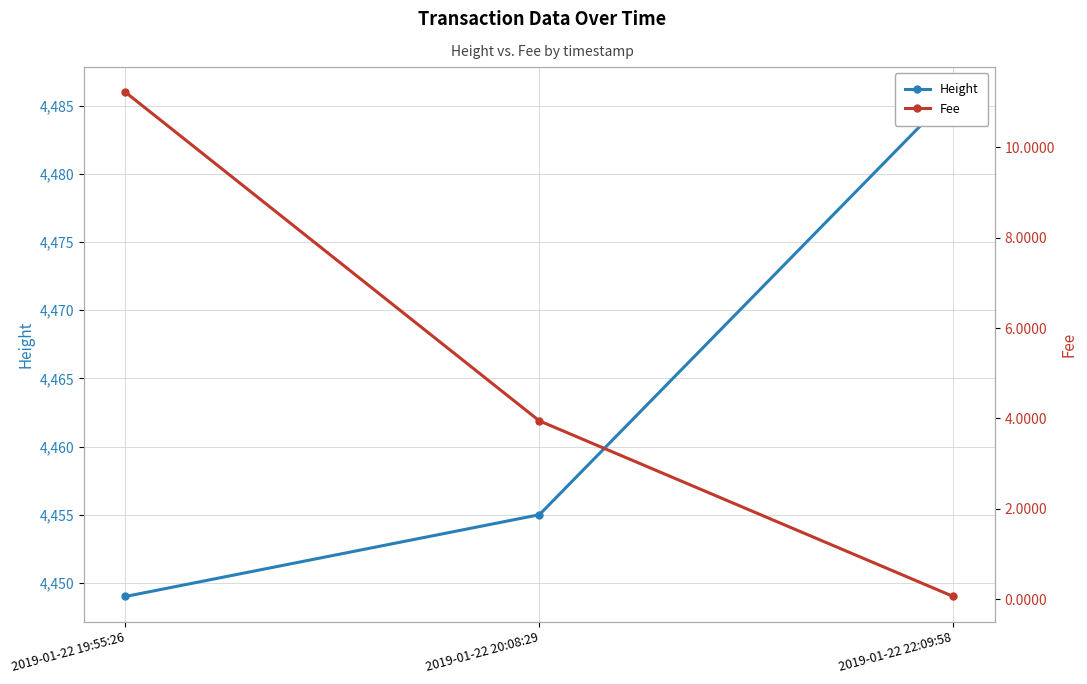

Does the chart display data point markers on the line(s)?

Yes